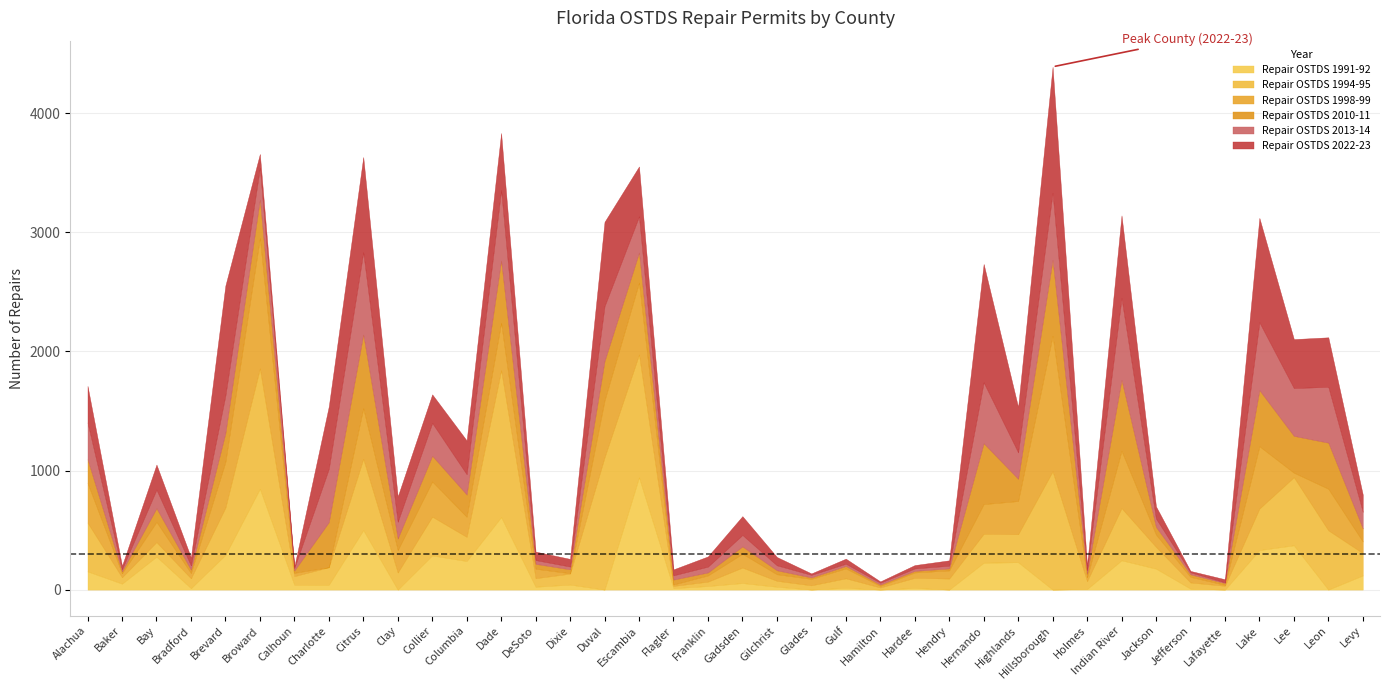

Is it true that Repair OSTDS 2013-14 equals 305 at Escambia?

True